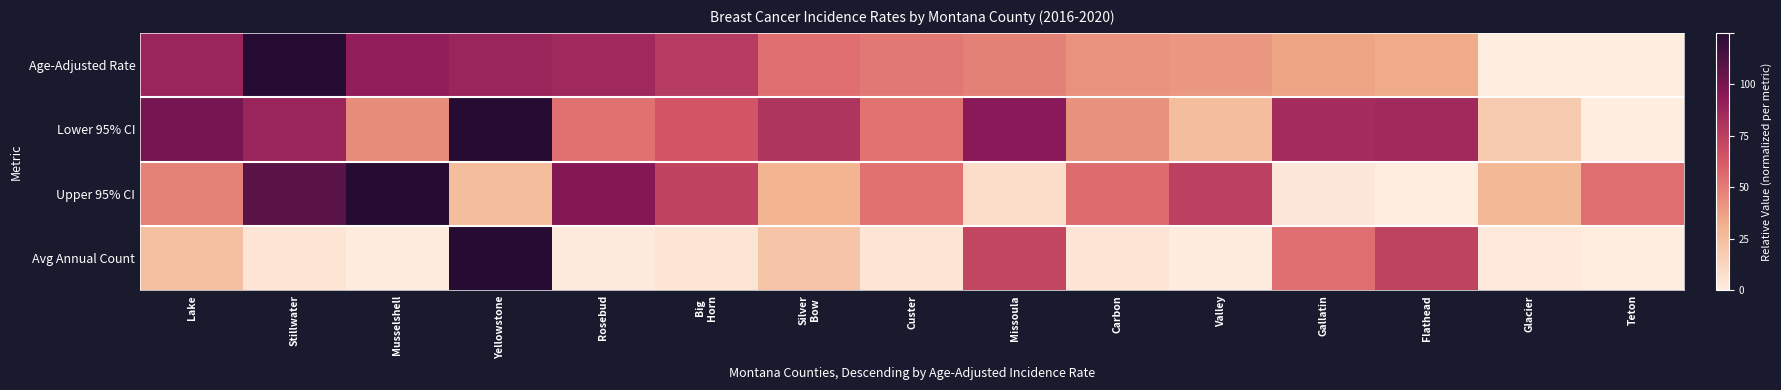

At which category is the sum across all series the highest?

Yellowstone